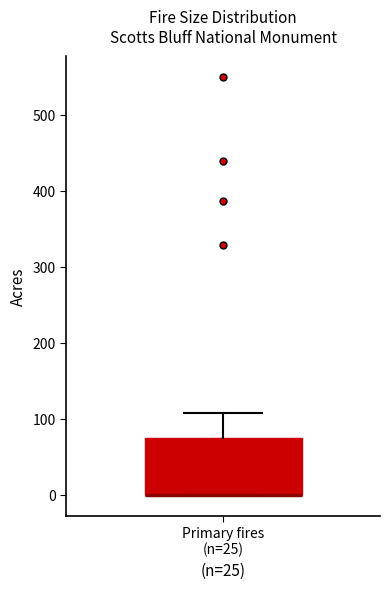

Where is the lower edge of the box for Primary fires (n=25) on the y-axis? The values are not printed on the chart, so give them approximately, as read against the axis.

0